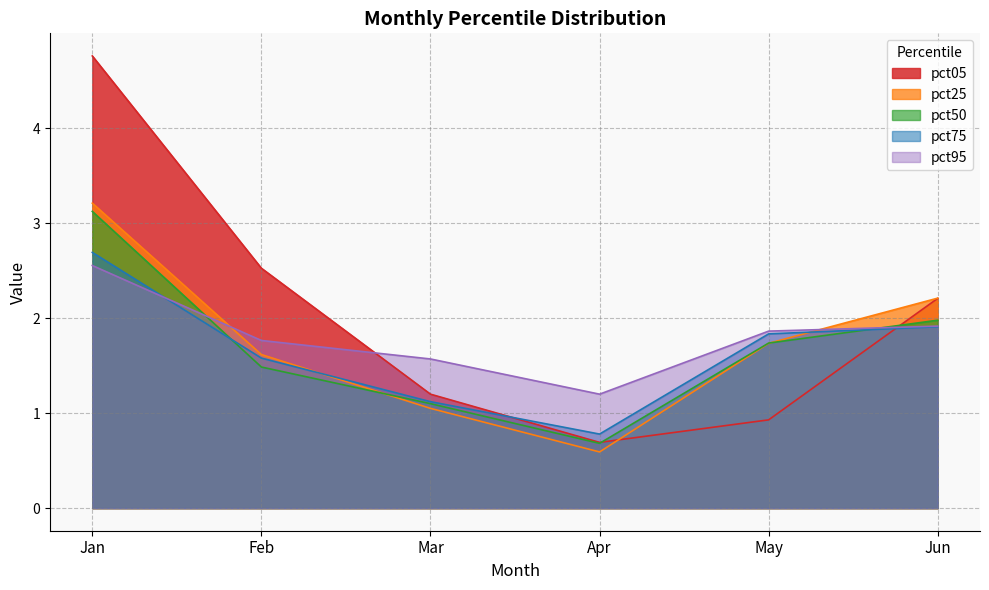

How many intersections are there between pct75 and pct50?

2